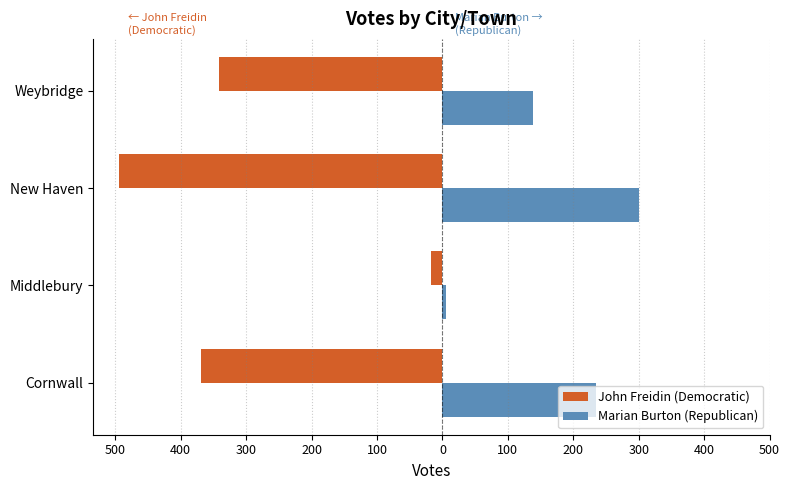

What is the average value of the John Freidin (Democratic) series?

-306